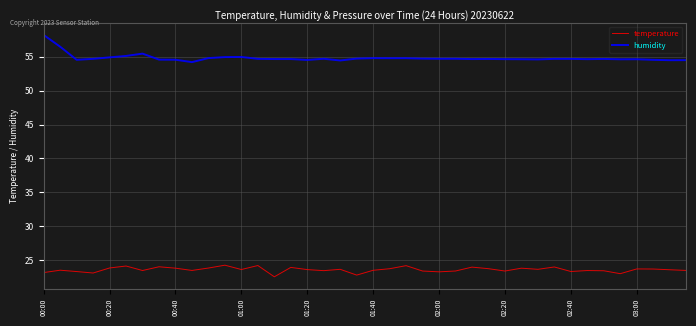

What is the lowest value of the temperature series?

22.6